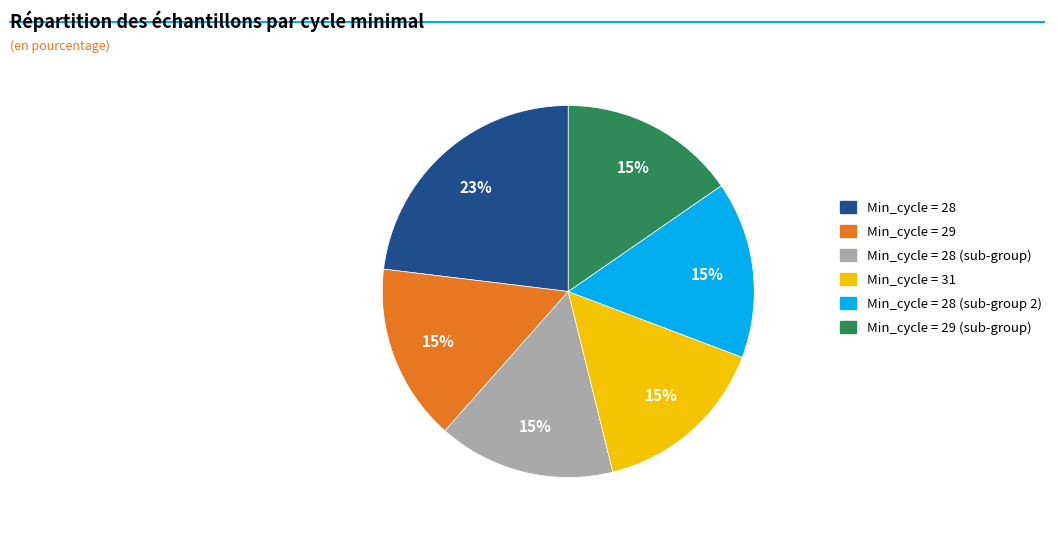

Do Min_cycle = 28 (sub-group) and Min_cycle = 31 together represent more than half of the pie?

No